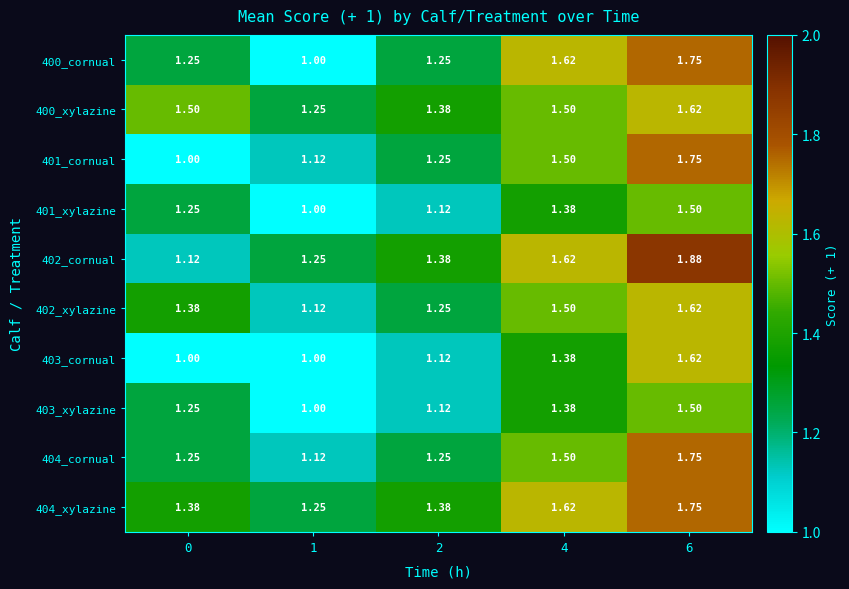

Is the value of 403_xylazine at 0 greater than the value of 402_xylazine at 1?

Yes